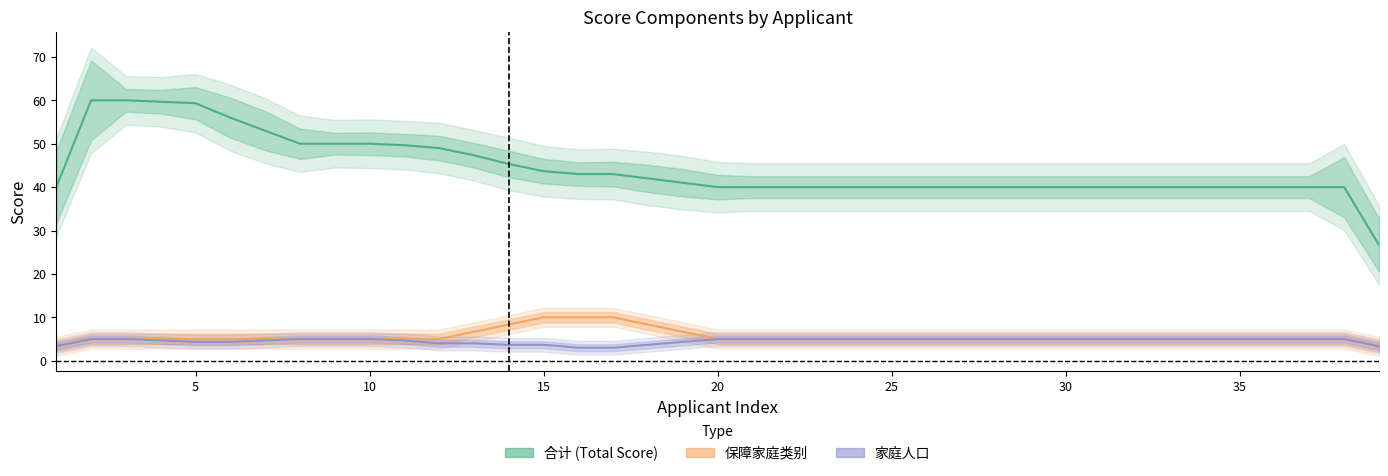

What is the difference between the highest and lowest values at 12?

43.3